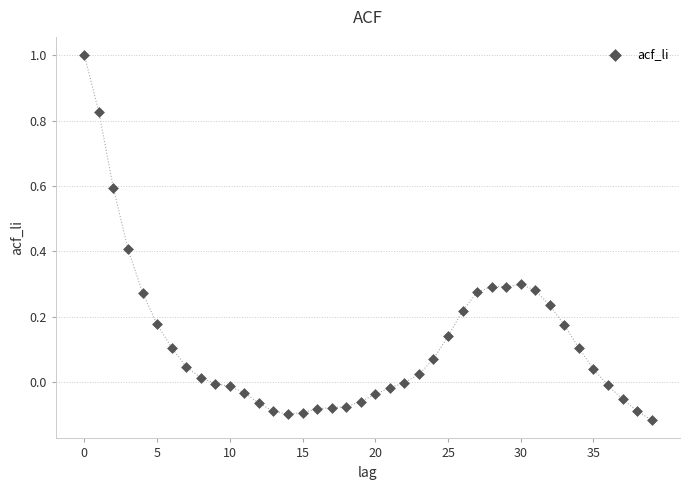

What is the range of Y values (max minus min)?

1.1